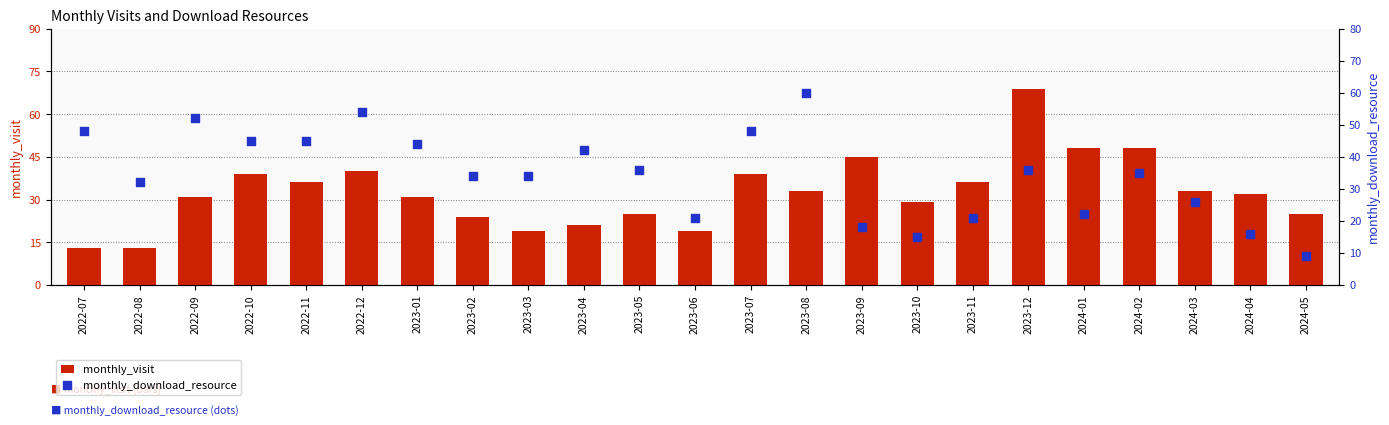

What is the total value across all series at 2024-04?

48